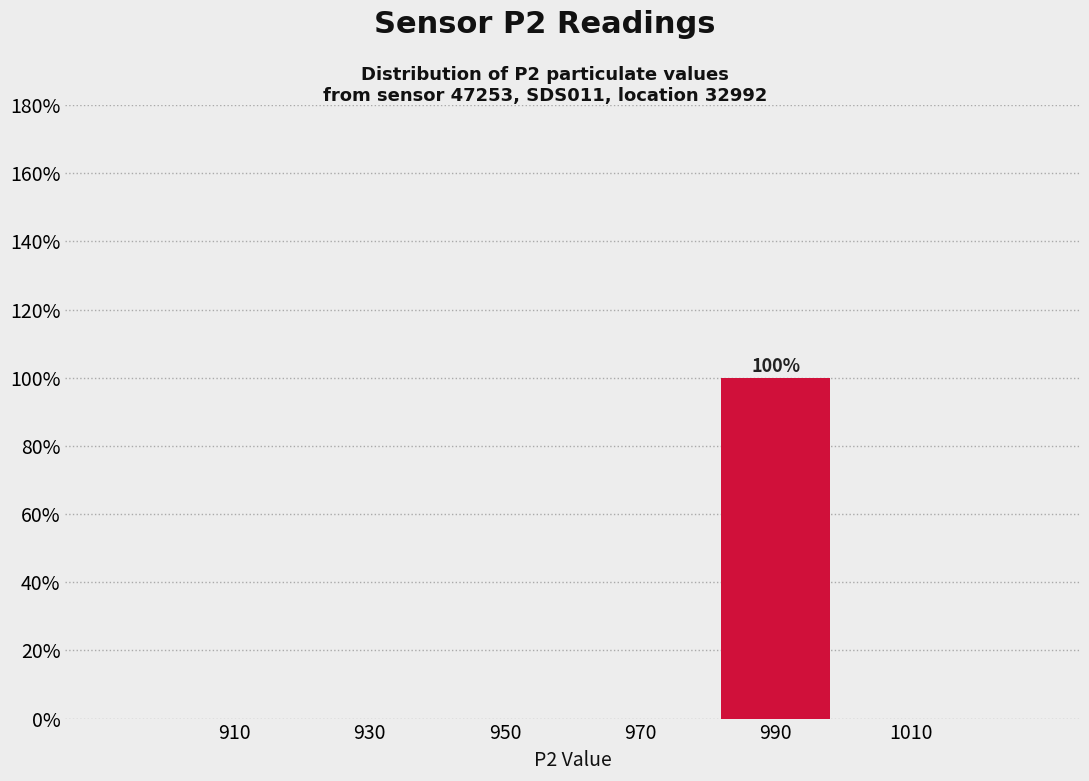

Which range on the x-axis has the tallest bar?

980 to 1000